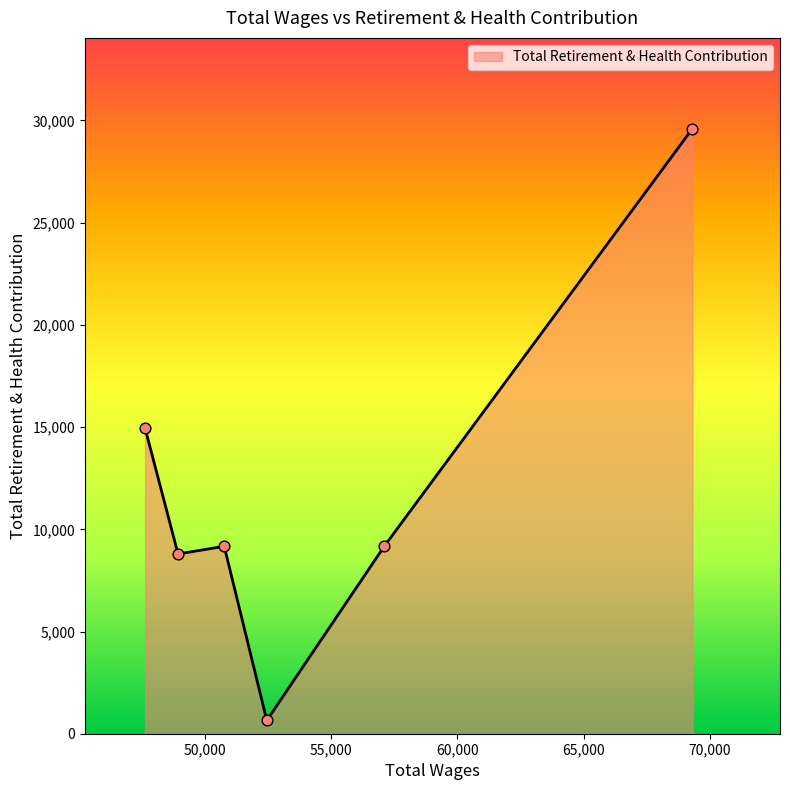

What is the difference between the maximum and minimum values?

28947